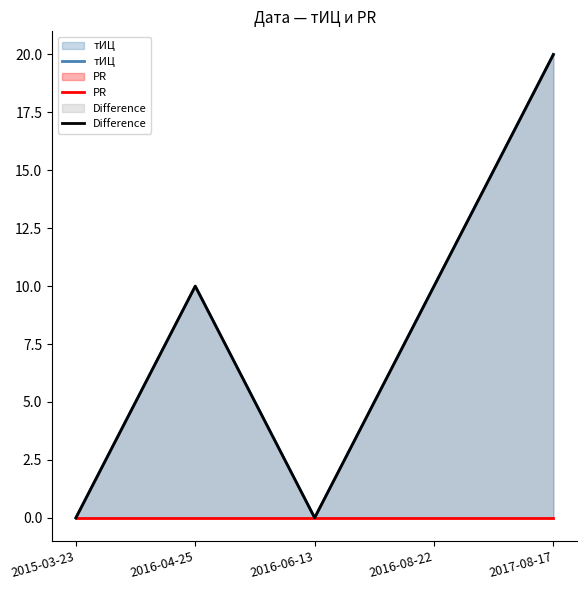

What position from the left is 2017-08-17?

5